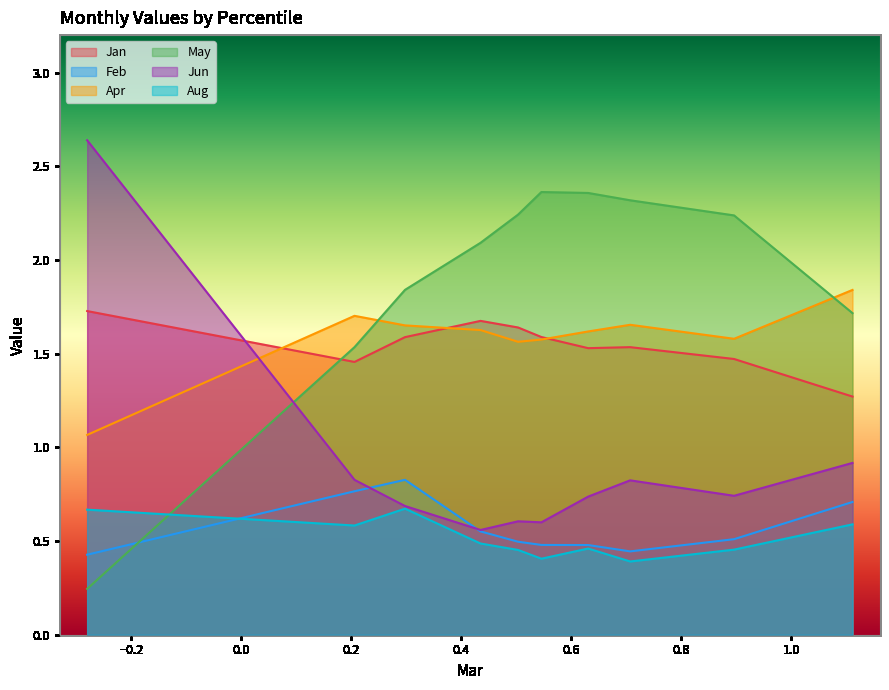

True or false: Jun and Apr intersect in this chart.

True